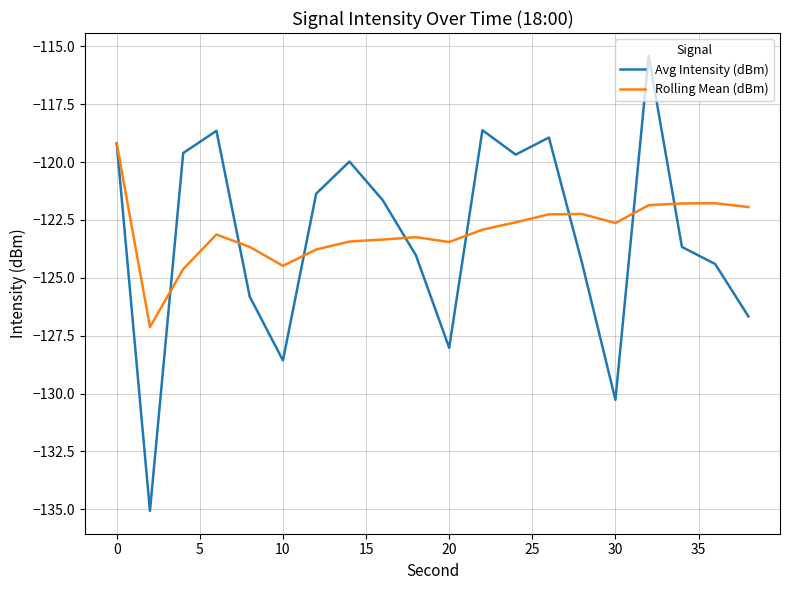

What is the minimum value for Avg Intensity (dBm)?

-135.1